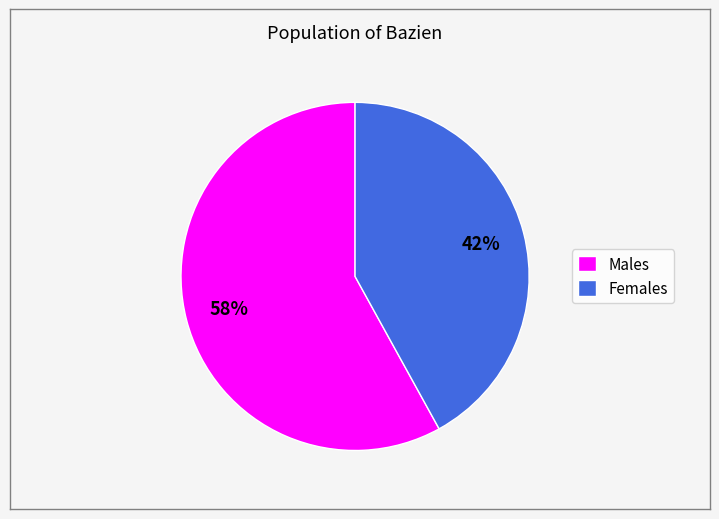

Count the number of slices in the pie.

2